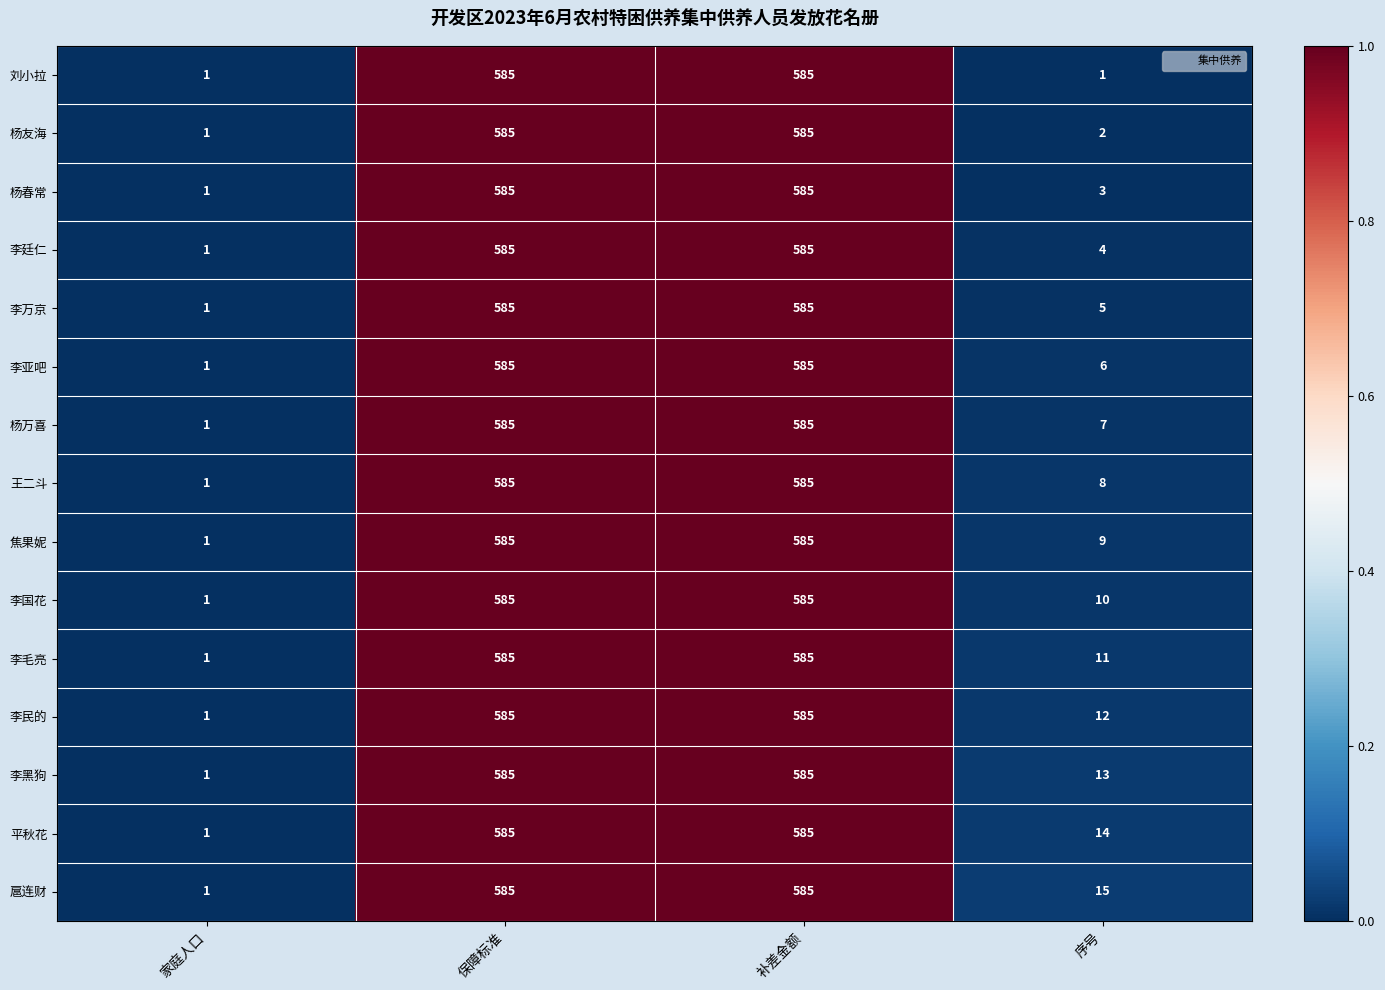

The 刘小拉 series shows 1 at 序号. True or false?

True